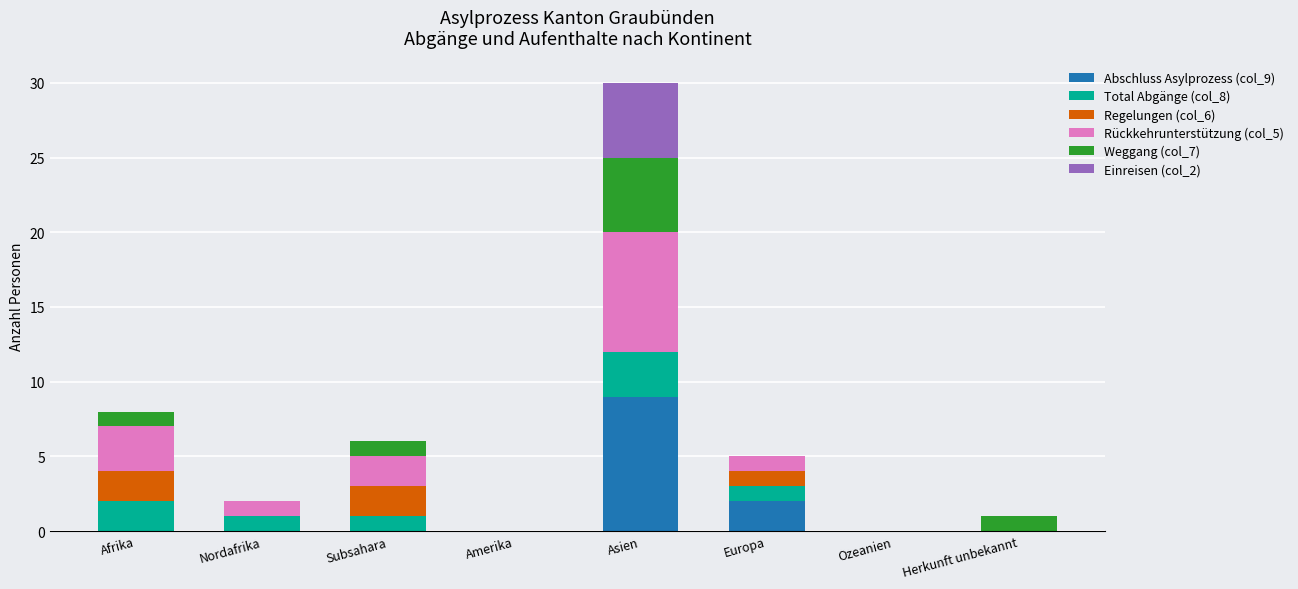

Count the number of categories in the chart.

8